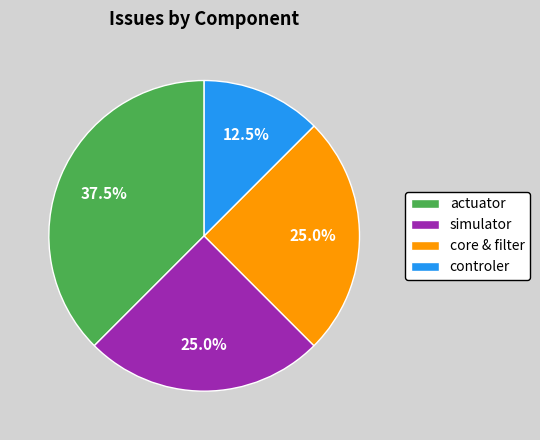

Which category has the biggest portion of the pie?

actuator